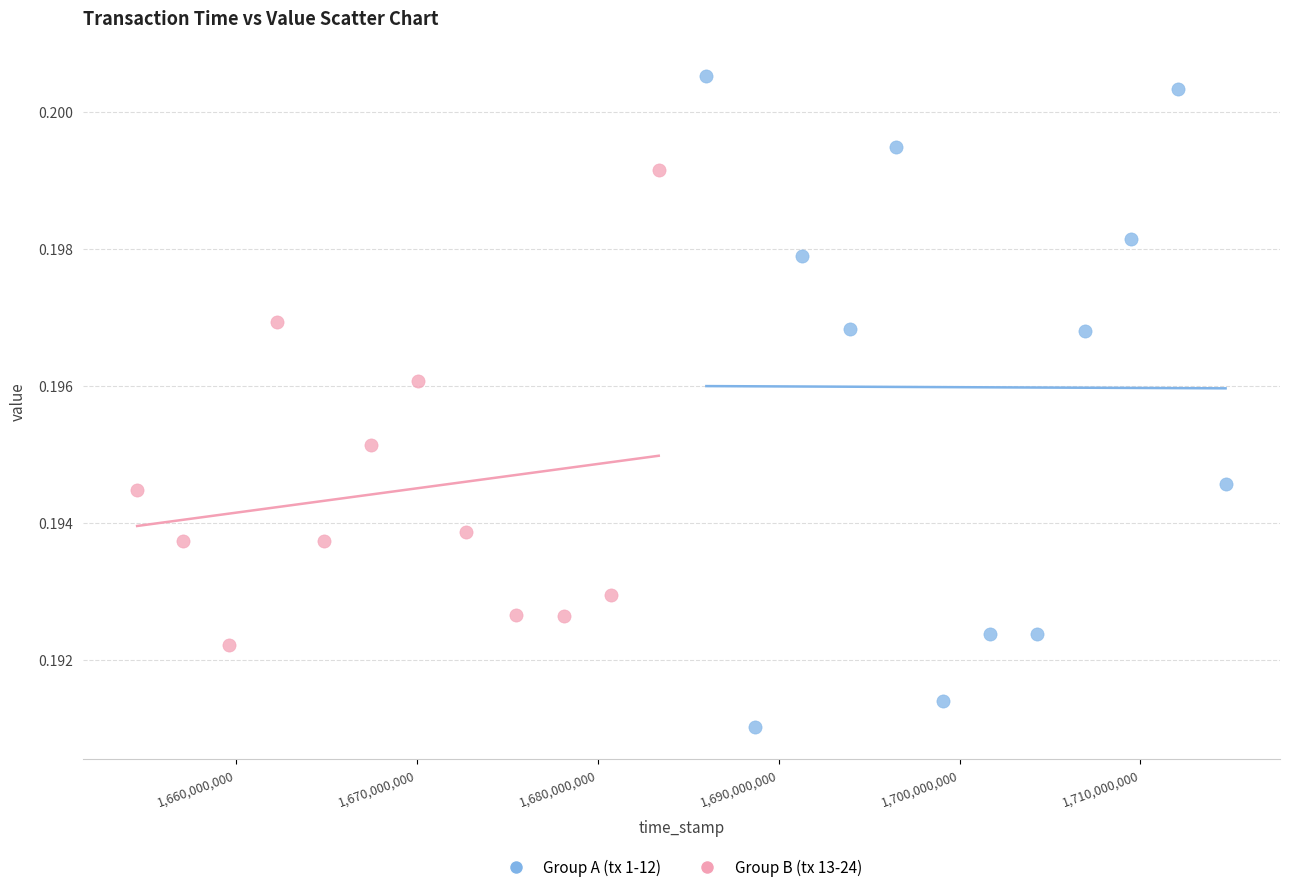

Which series reaches the minimum Y coordinate?

Group A (tx 1-12)